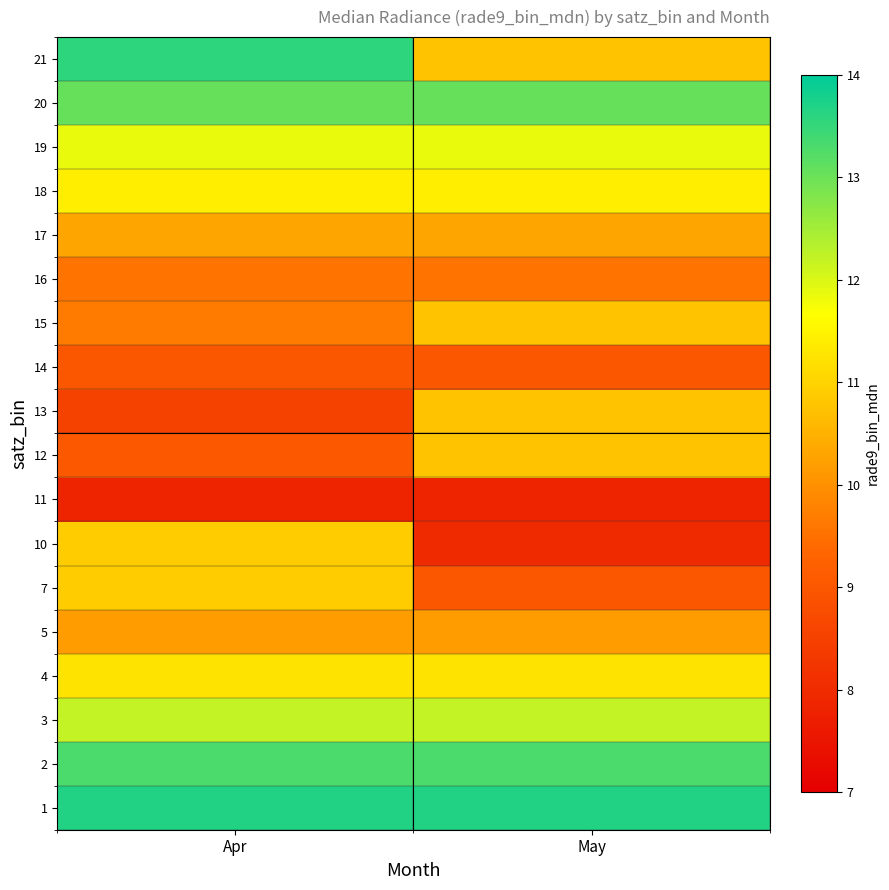

How many categories are shown in the chart?

2